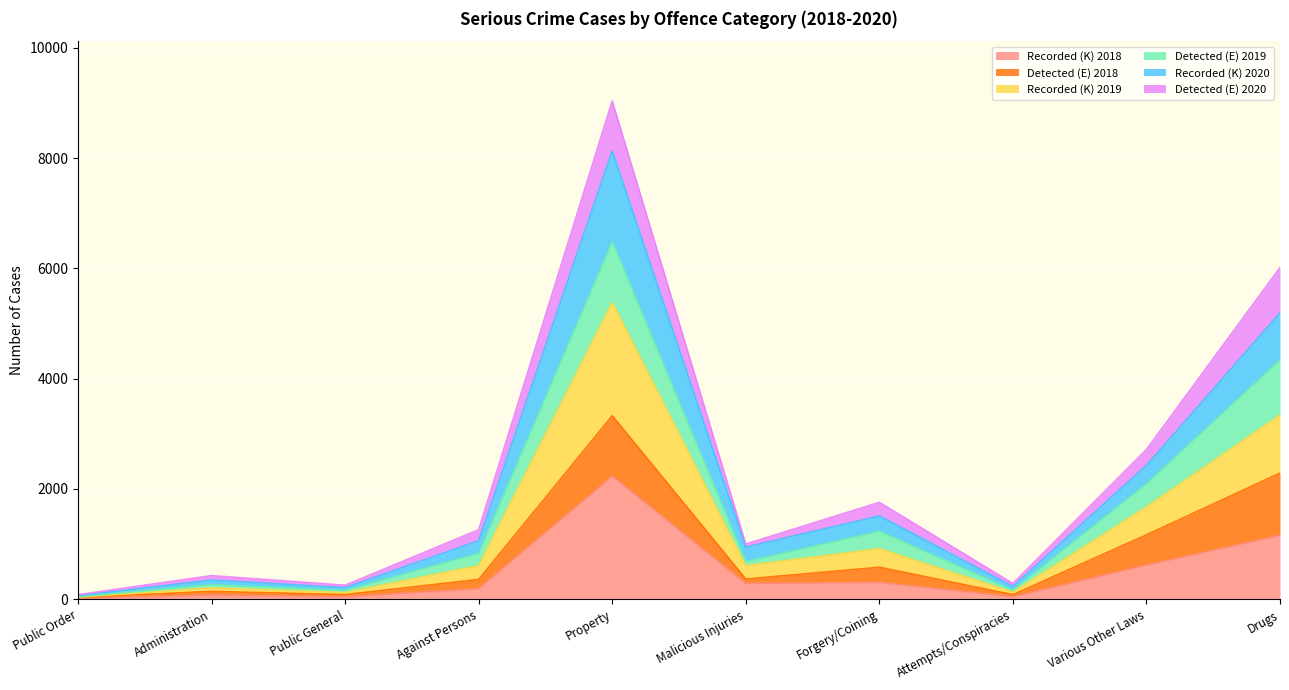

What is the value of the Recorded (K) 2019 point at the 3rd from the left?

123